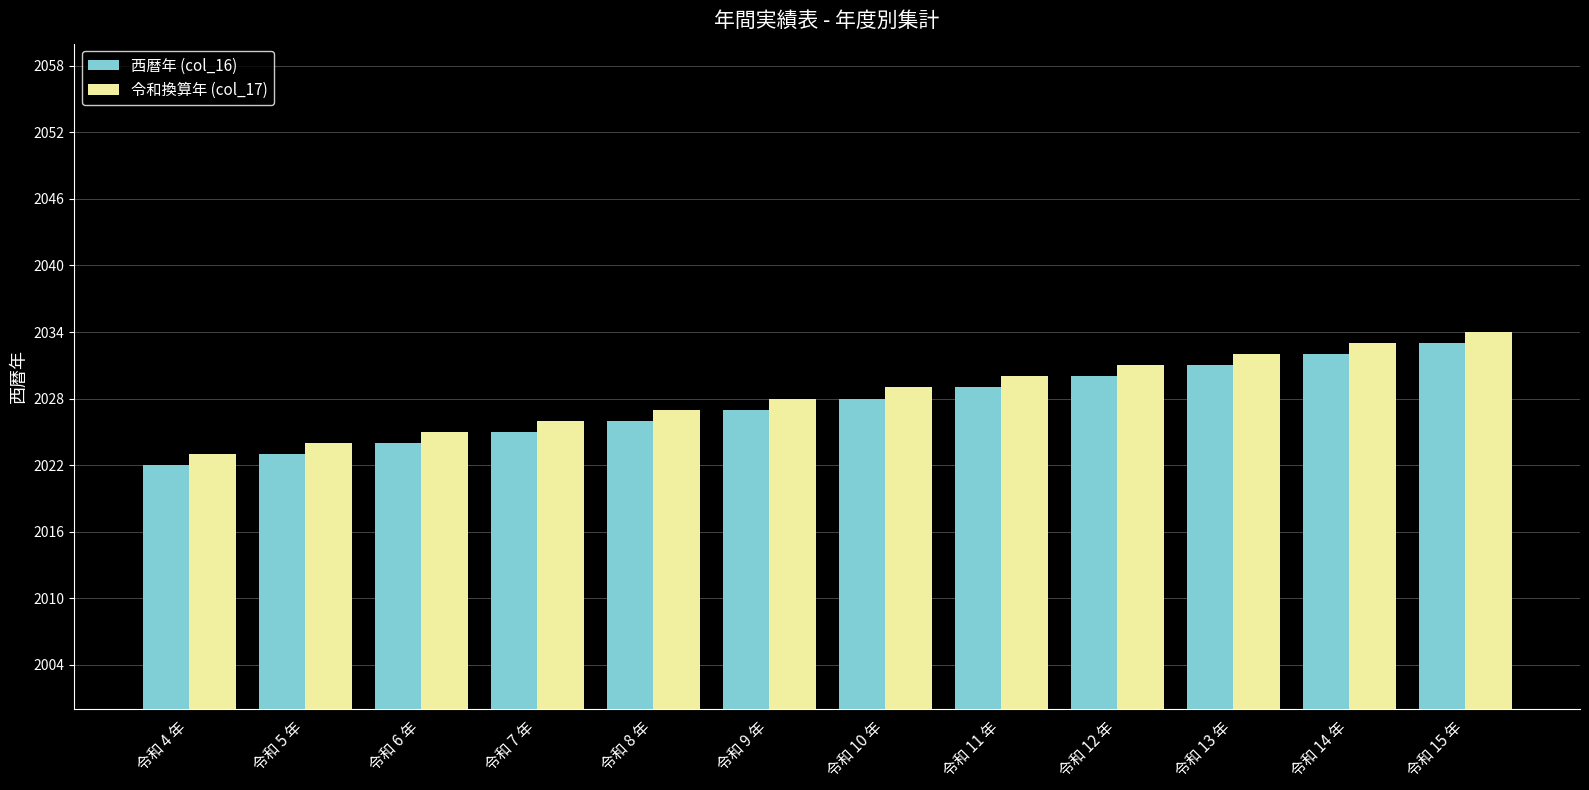

What are all the series names shown in the legend?

西暦年 (col_16), 令和換算年 (col_17)